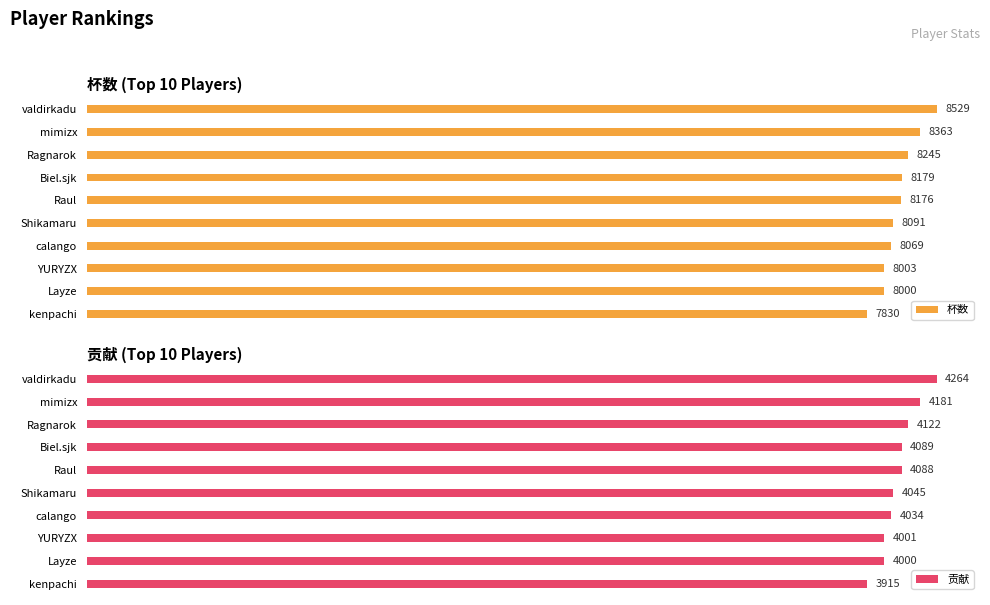

Which category has the lowest value in the 杯数 series?

kenpachi